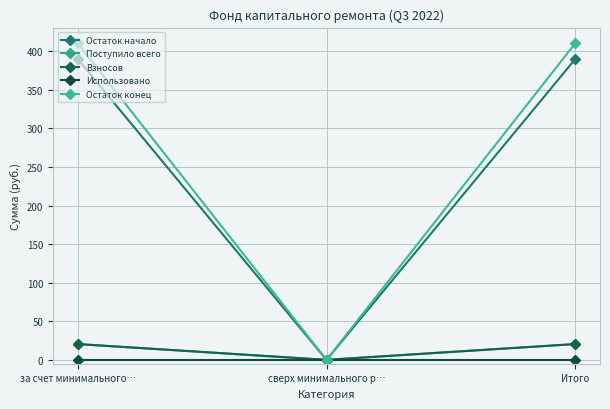

True or false: Взносов has a value of 0.0 at сверх минимального р….

True